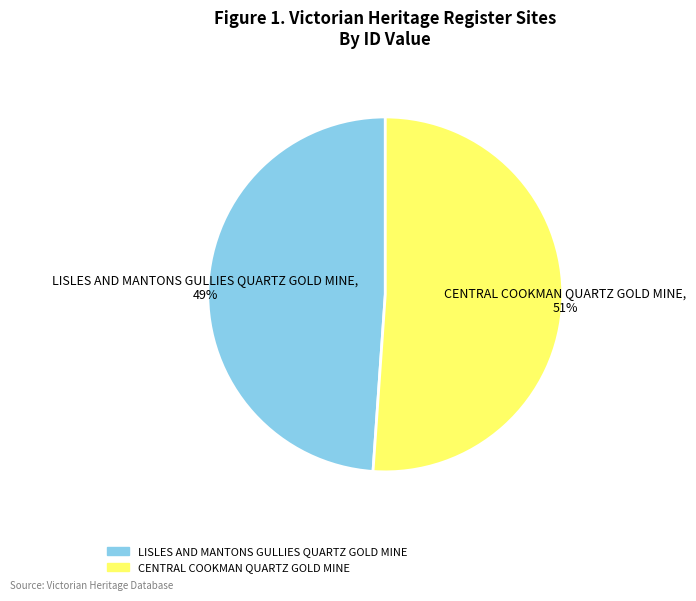

The LISLES AND MANTONS GULLIES QUARTZ GOLD MINE slice represents 49% of the pie. True or false?

True